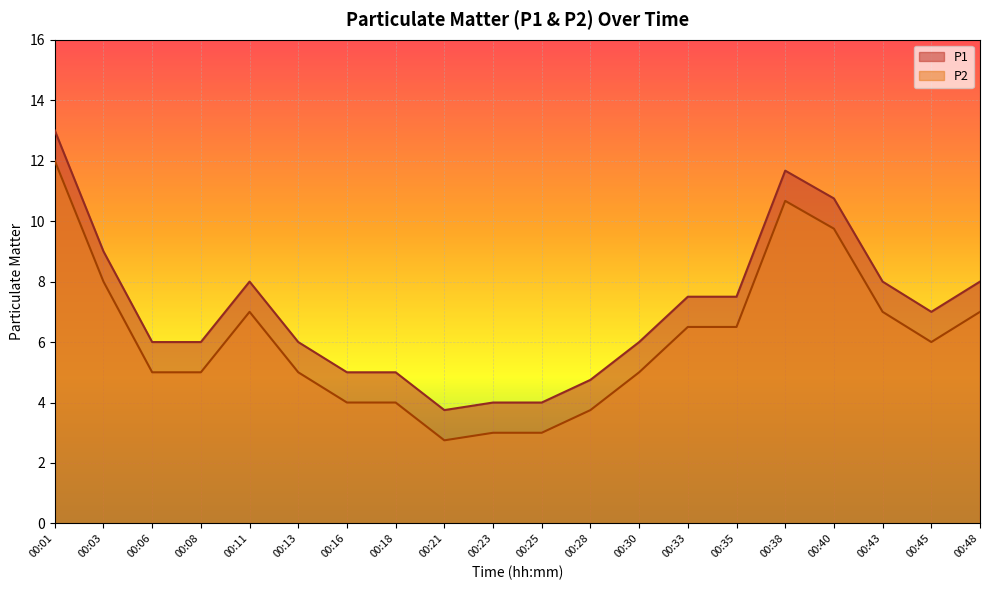

True or false: P2 has a value of 4.8 at 00:23.

False